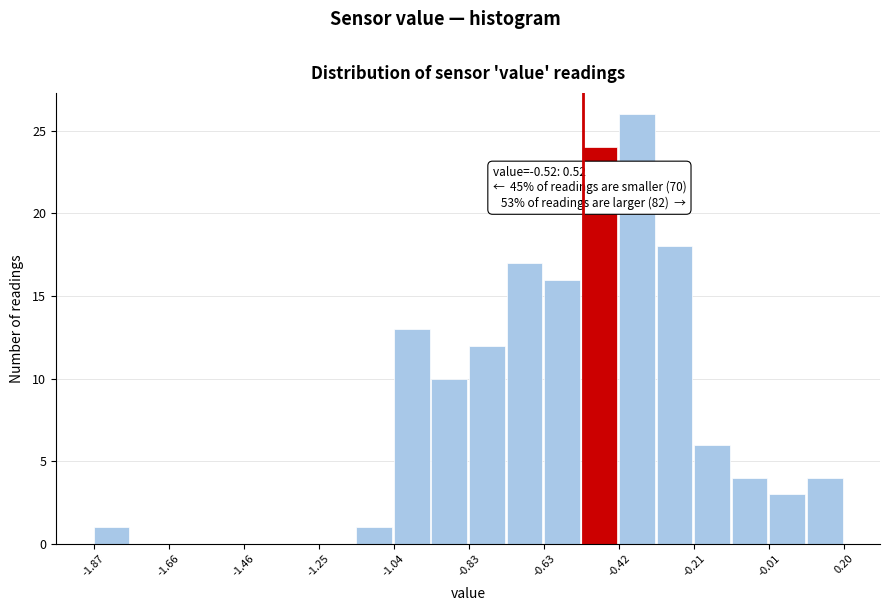

Read against the x-axis, roughly where is the centre of the tallest bar?

-0.35